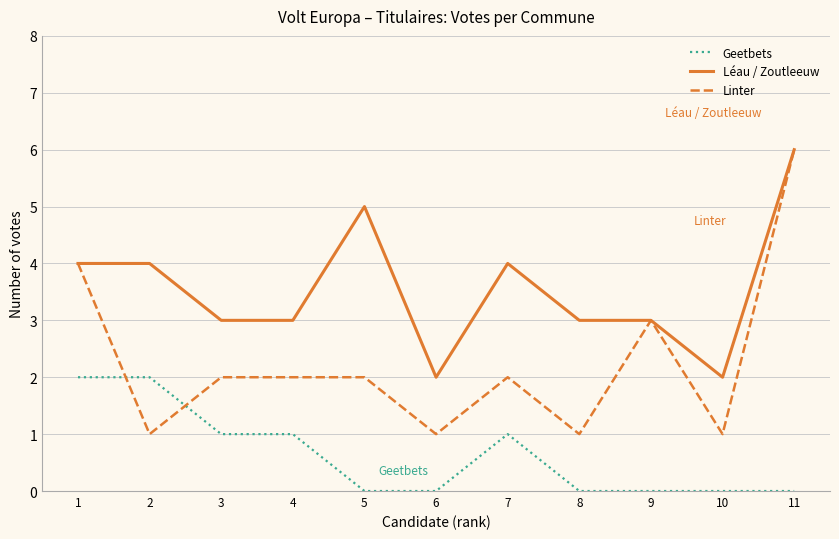

The value of Léau / Zoutleeuw at 4 is 2. True or false?

False